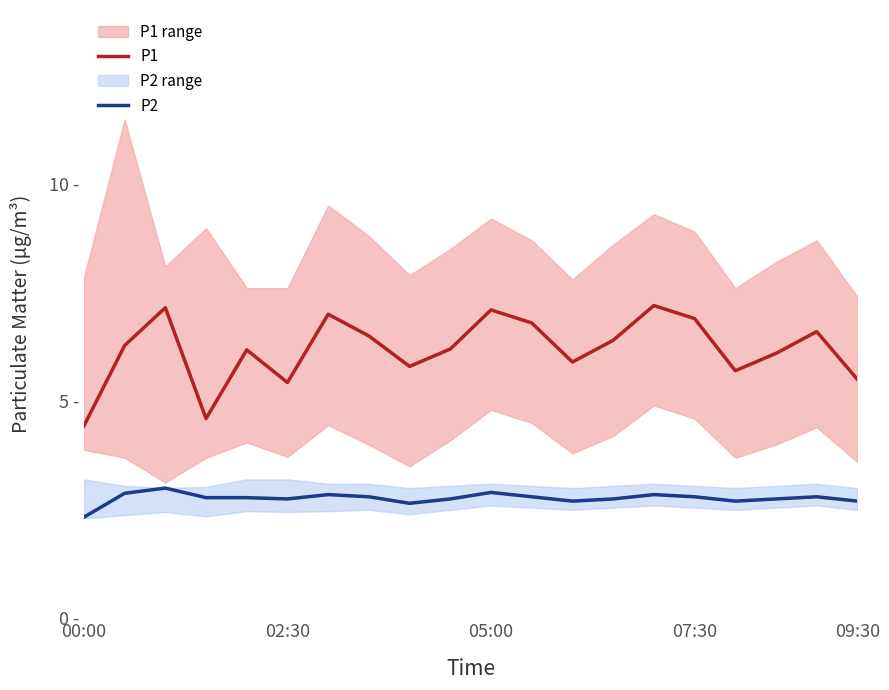

True or false: P1 has more than 1 points higher than both neighbors.

True